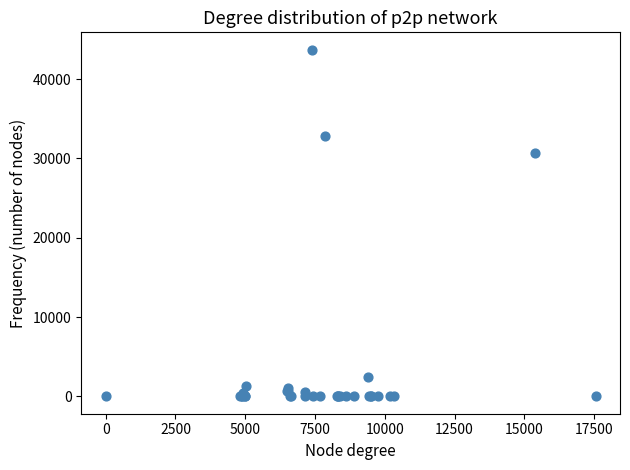

What Y value in the scatter plot is closest to 21856?

30676.1